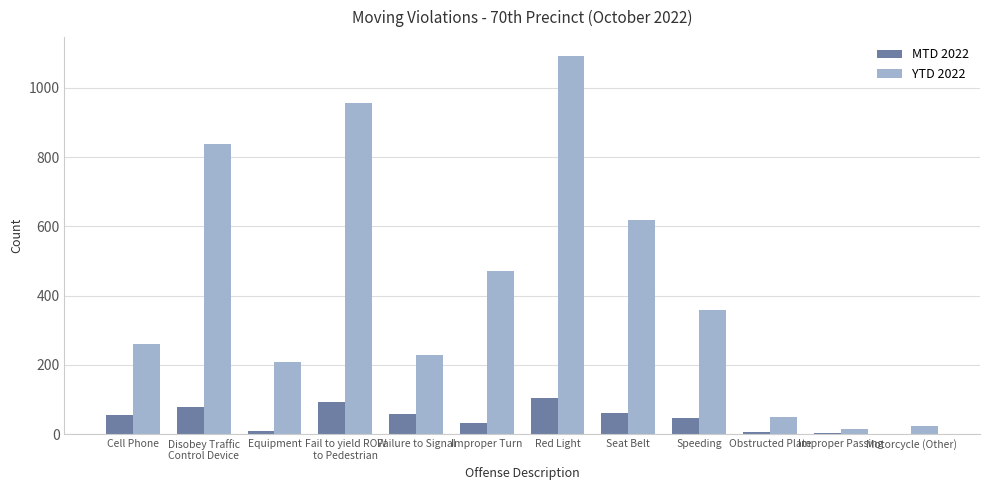

What is the sum of all MTD 2022 values?

543